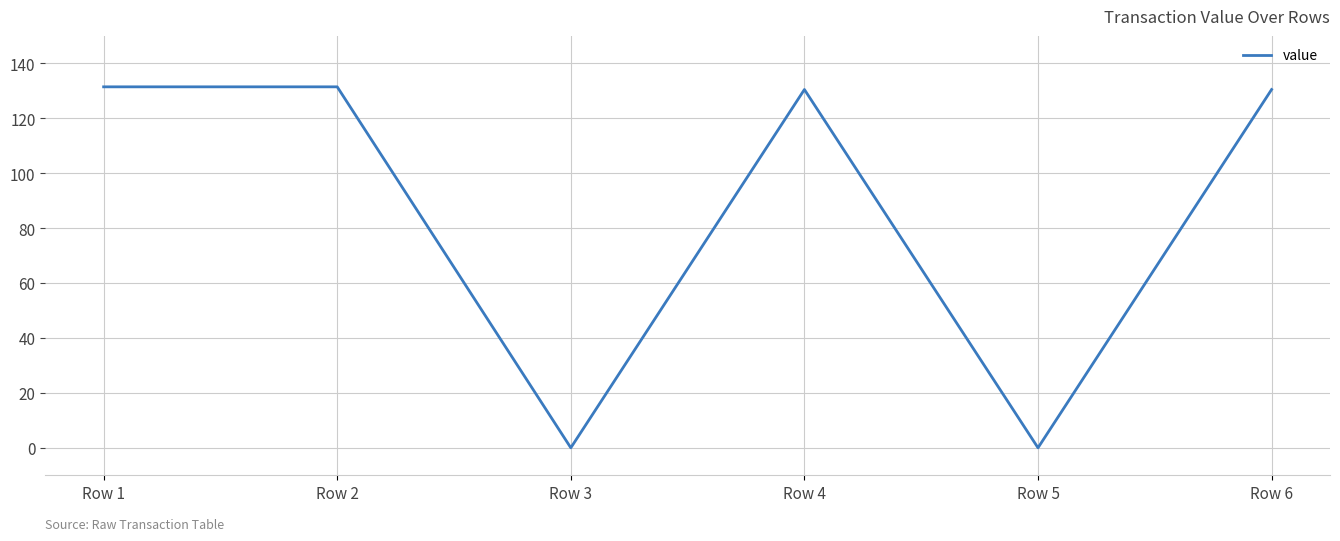

True or false: the data has more than 2 interior local peaks.

False